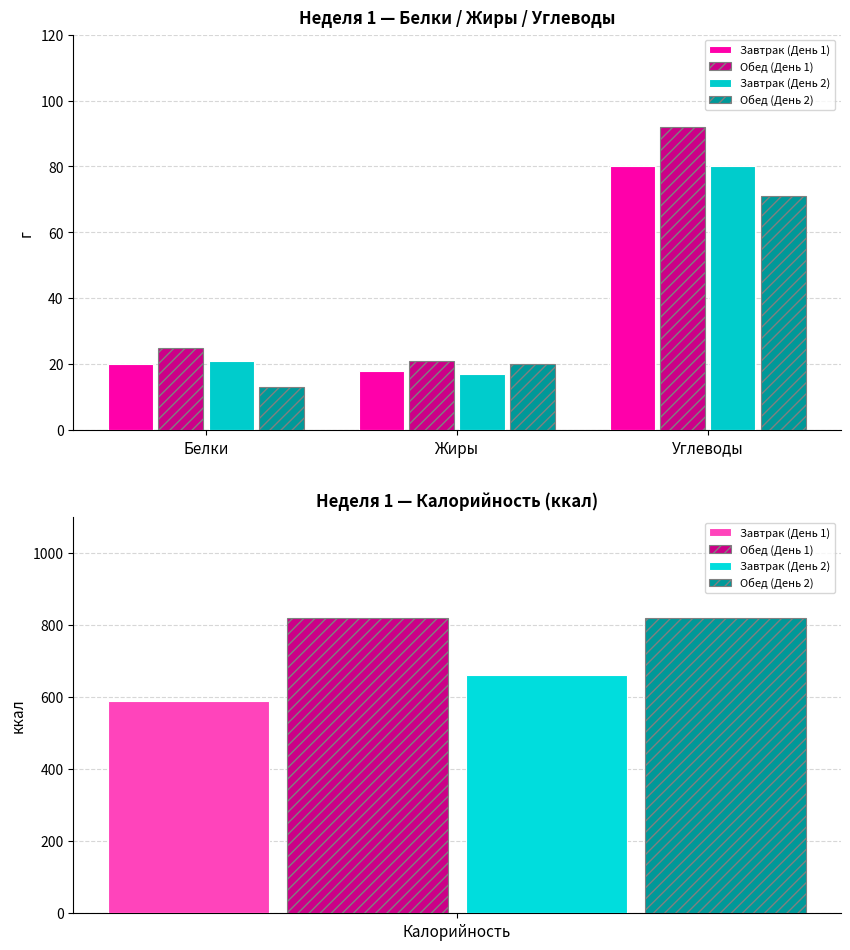

Reading right to left, extract all data points from this chart.

Завтрак (День 1): Углеводы=80	Жиры=18	Белки=20
Обед (День 1): Углеводы=92	Жиры=21	Белки=25
Завтрак (День 2): Углеводы=80	Жиры=17	Белки=21
Обед (День 2): Углеводы=71	Жиры=20	Белки=13